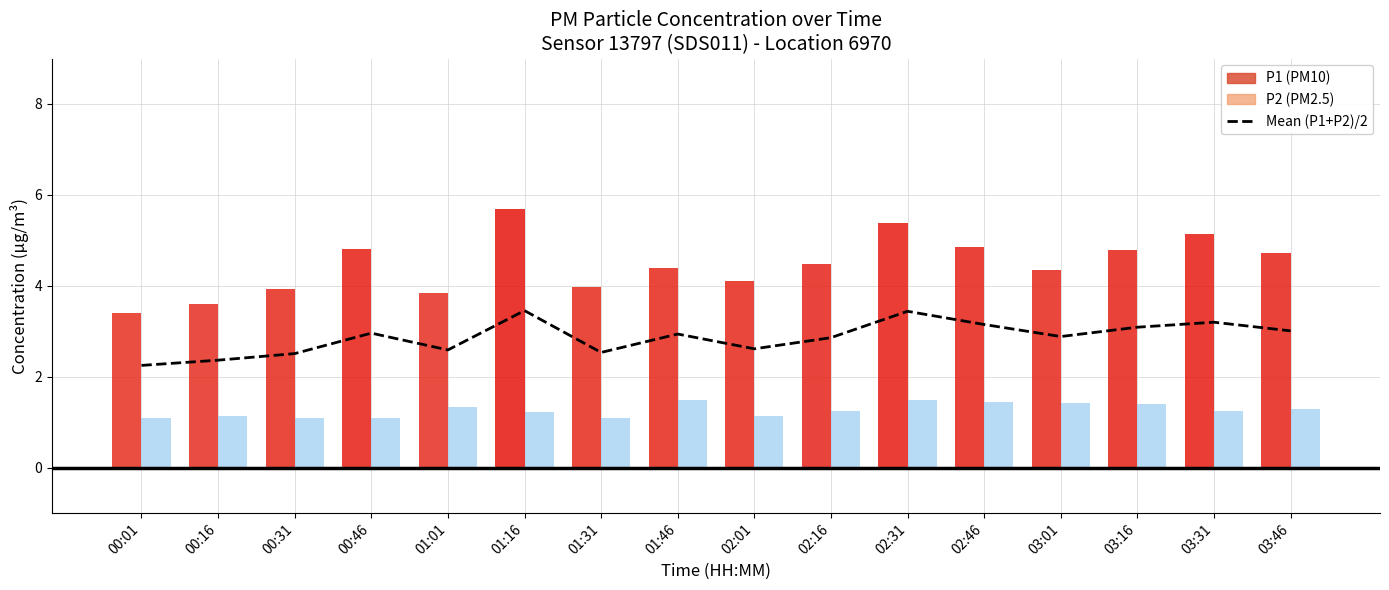

How many data points does each series have?

16